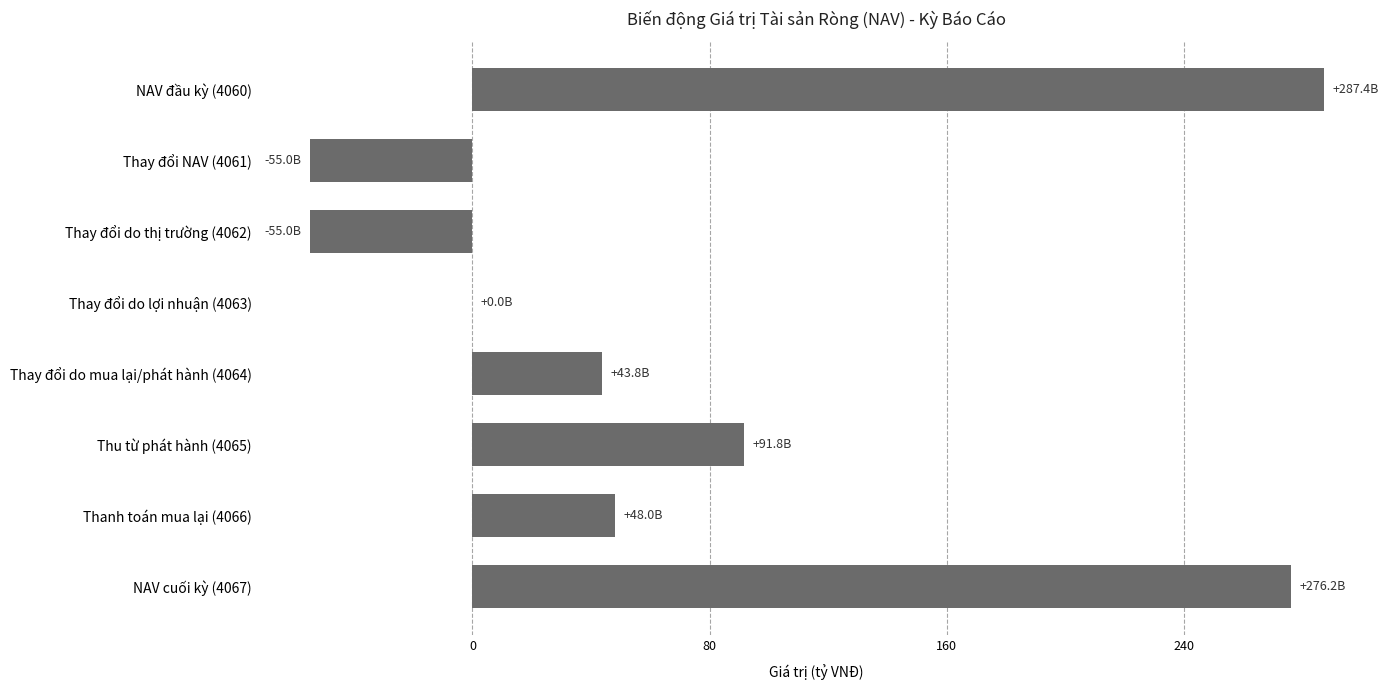

The value at Thanh toán mua lại (4066) is 85.1. True or false?

False